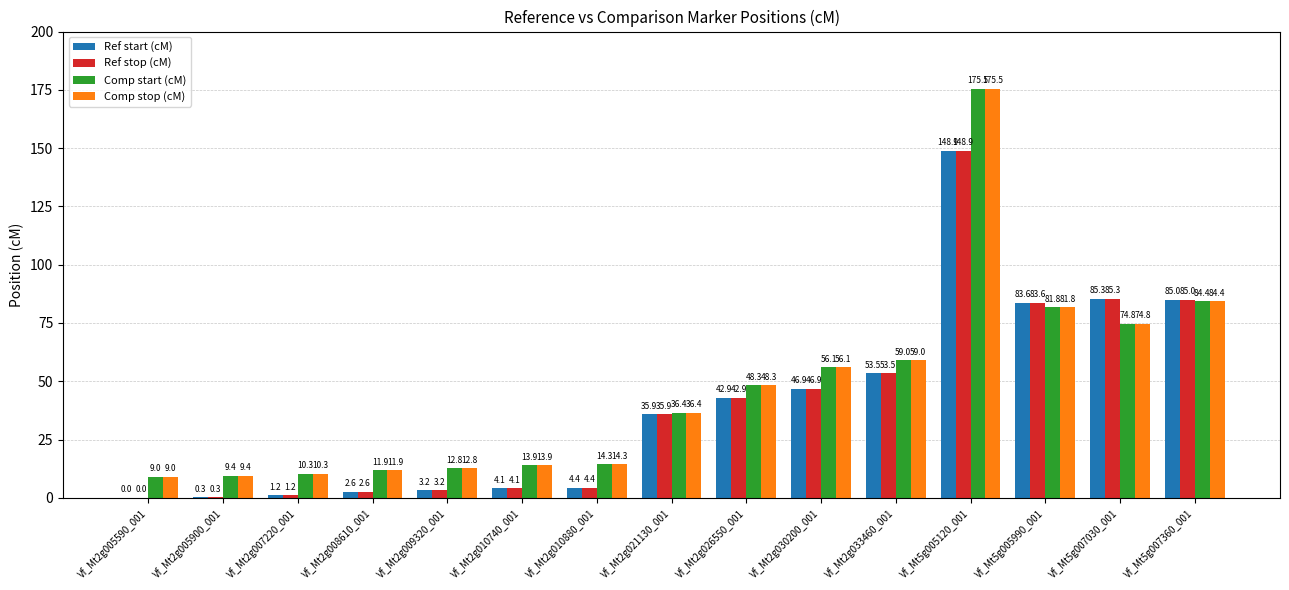

At which category is the sum across all series the highest?

Vf_Mt5g005120_001